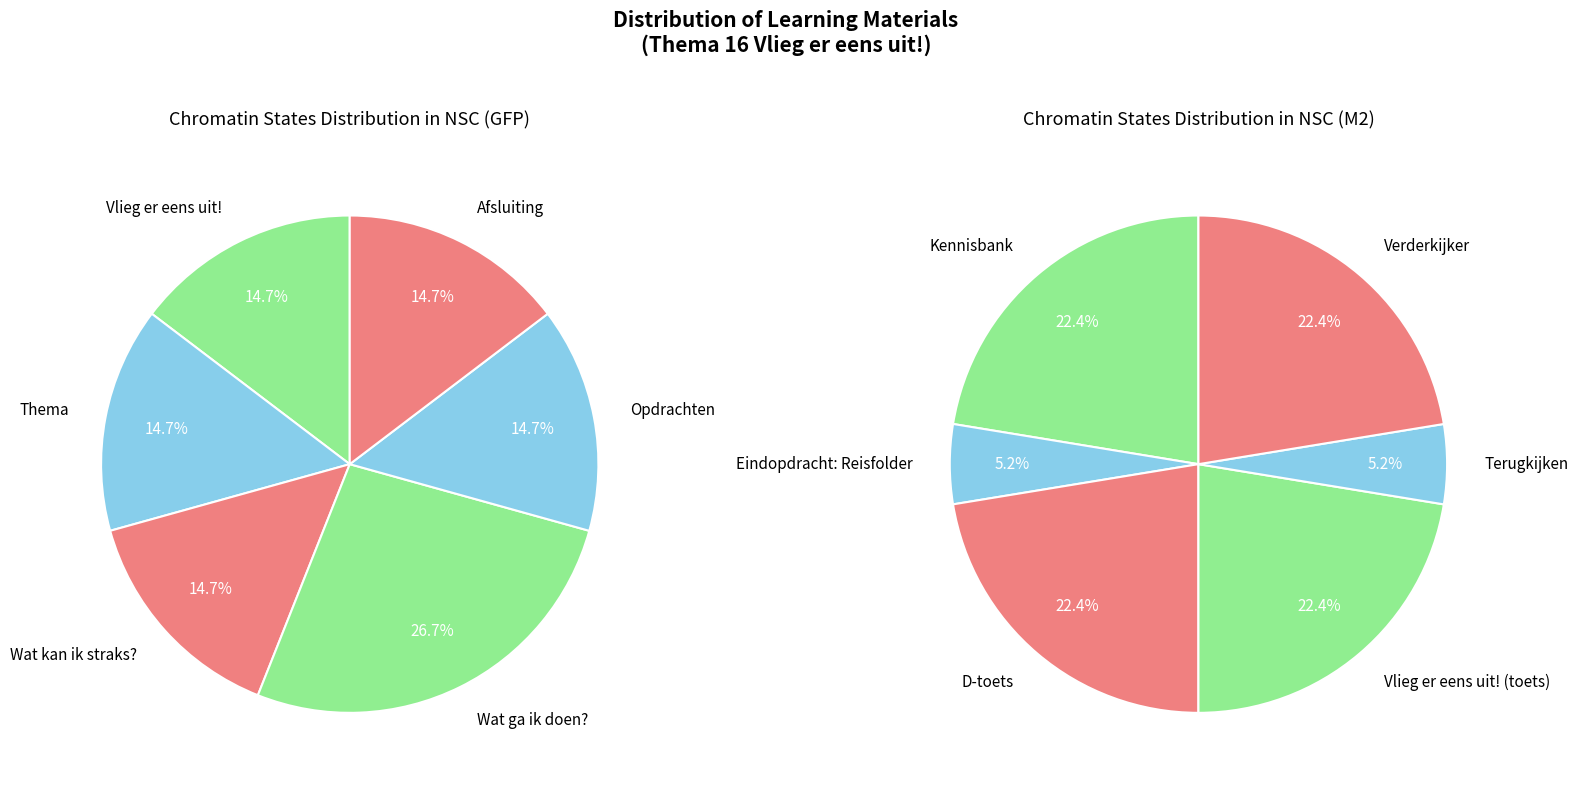

Is Wat ga ik doen? the majority of the pie?

No